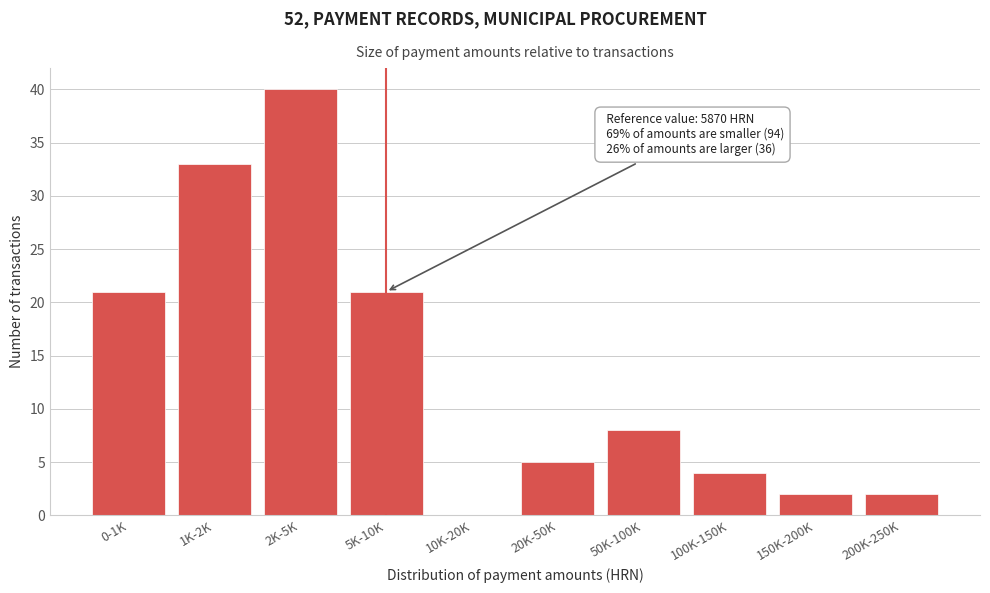

Reading left to right, extract all data points from this chart.

0-1K=21	1K-2K=33	2K-5K=40	5K-10K=21	10K-20K=0	20K-50K=5	50K-100K=8	100K-150K=4	150K-200K=2	200K-250K=2